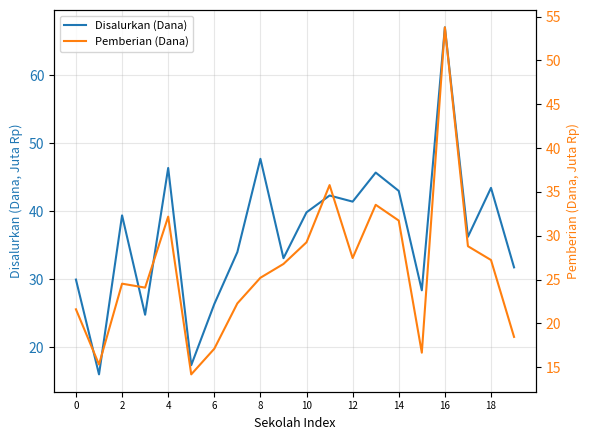

In Pemberian (Dana), how many points are lower than both neighbors (excluding endpoints)?

5